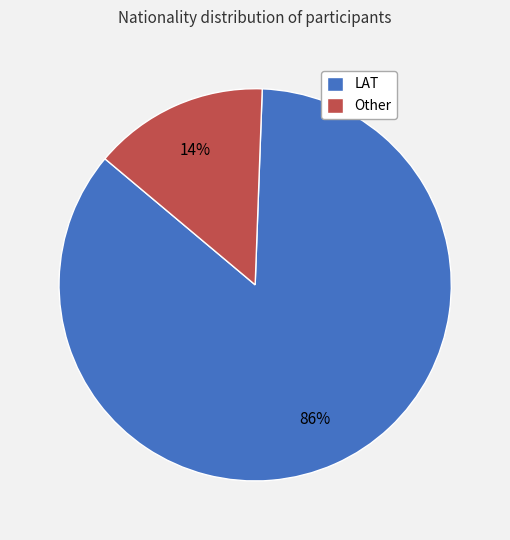

The LAT slice represents 86% of the pie. True or false?

True